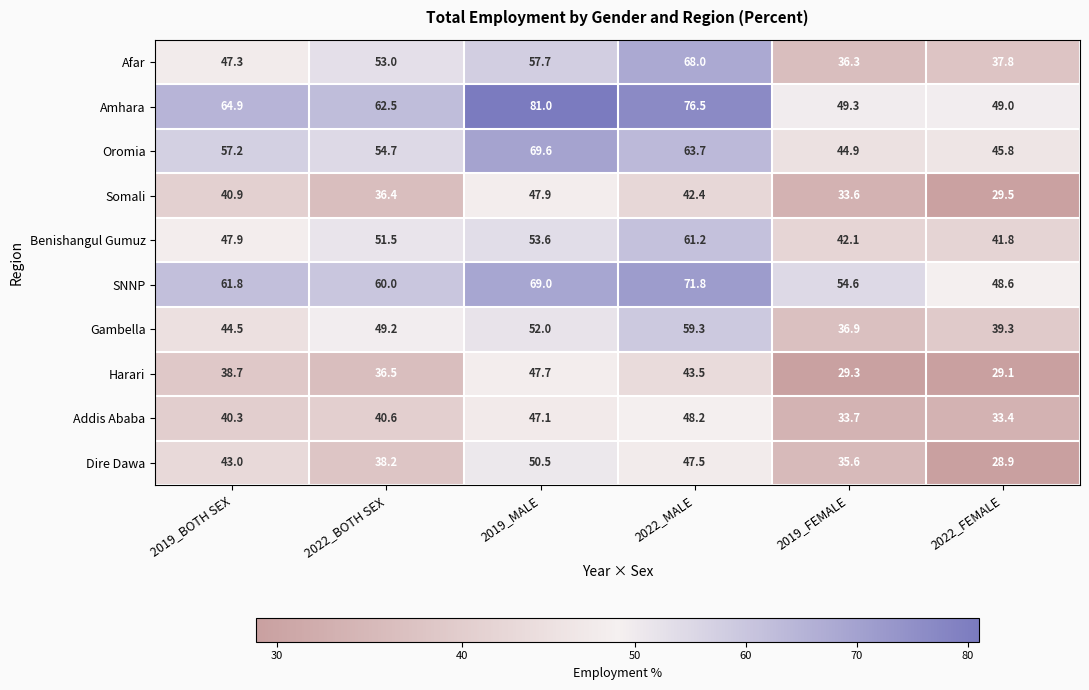

At how many categories does at least one series exceed 39?

6